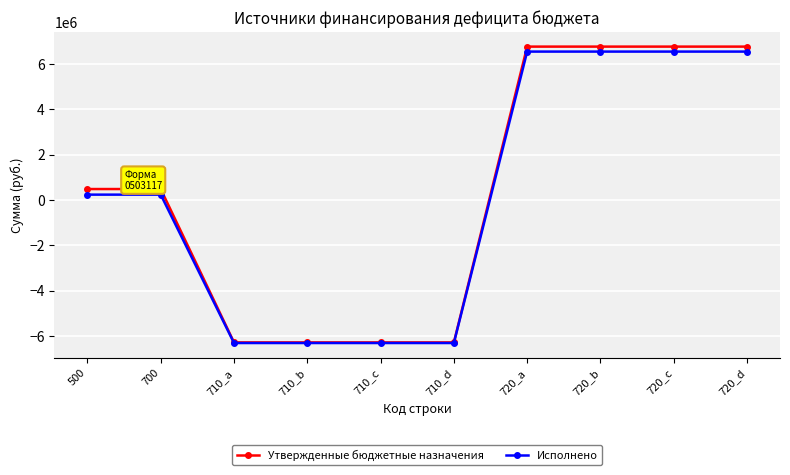

The value of Исполнено at 710_d is -6309444.2. True or false?

True